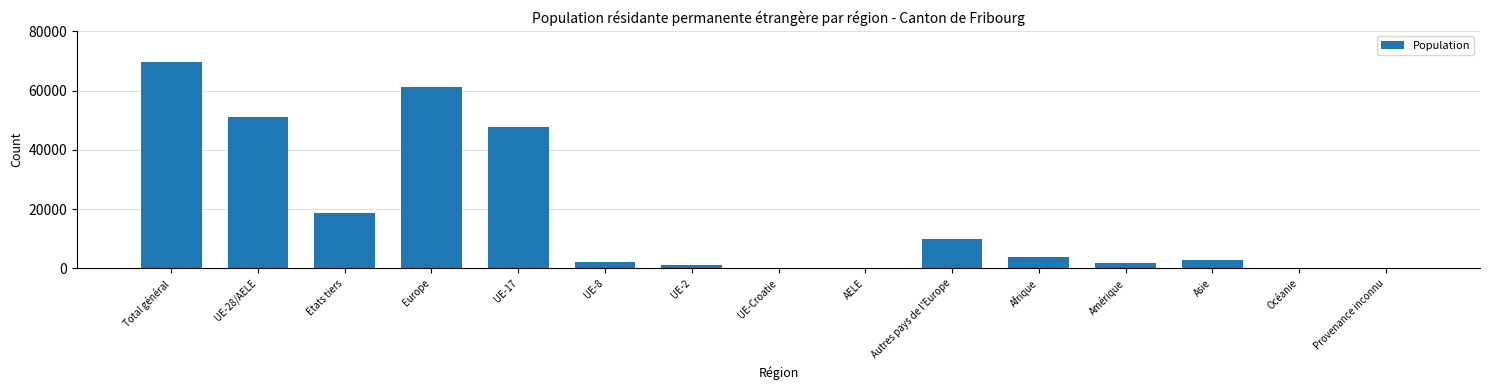

What is the sum of all values?

270331